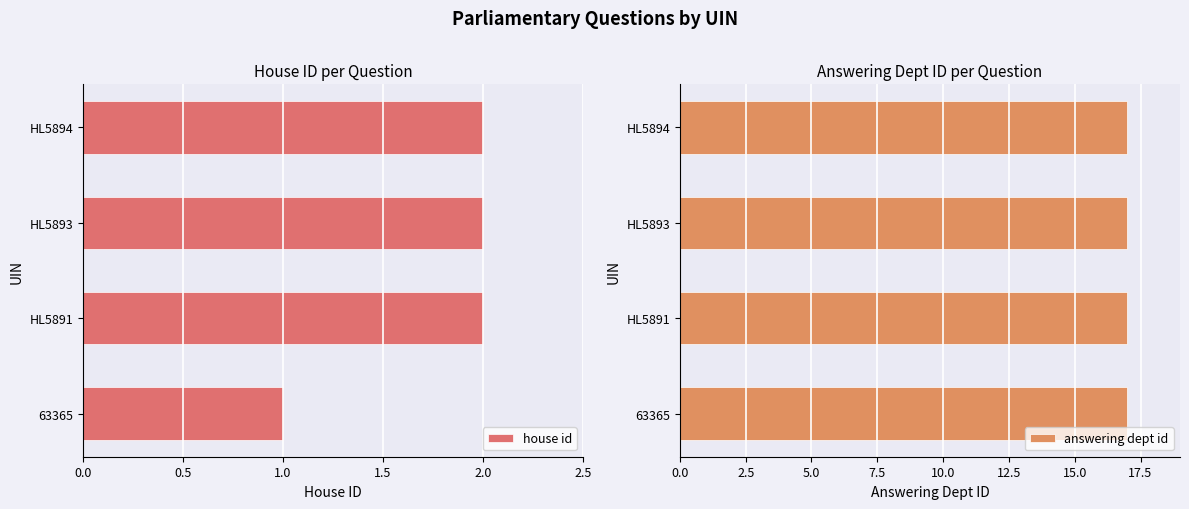

The house id series shows 1 at HL5893. True or false?

False